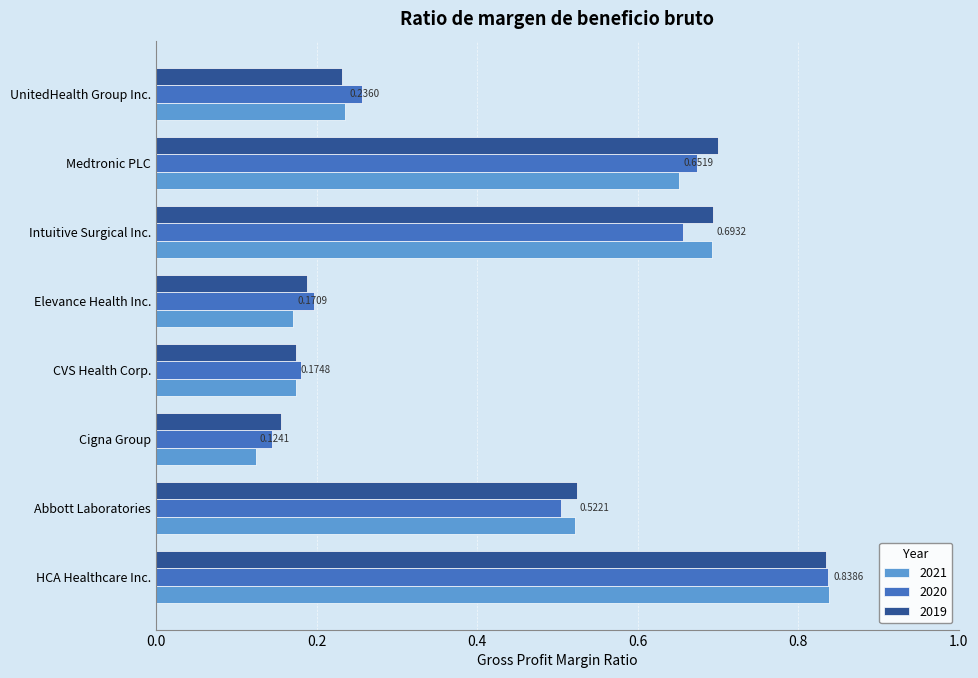

At how many categories does at least one series exceed 0?

8